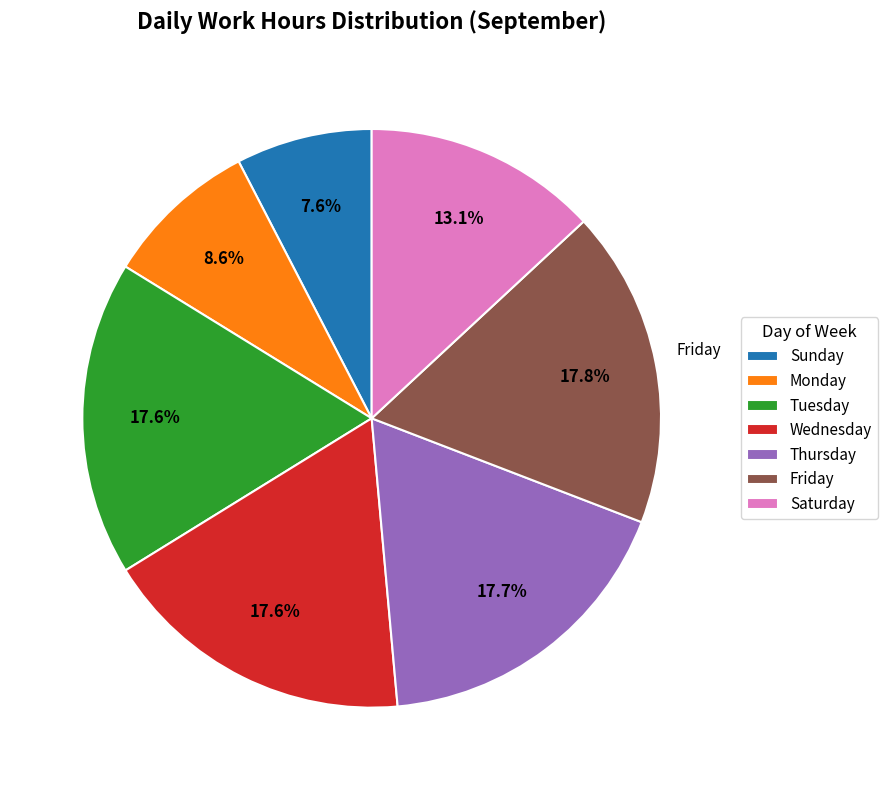

Do Wednesday and Friday together represent more than half of the pie?

No